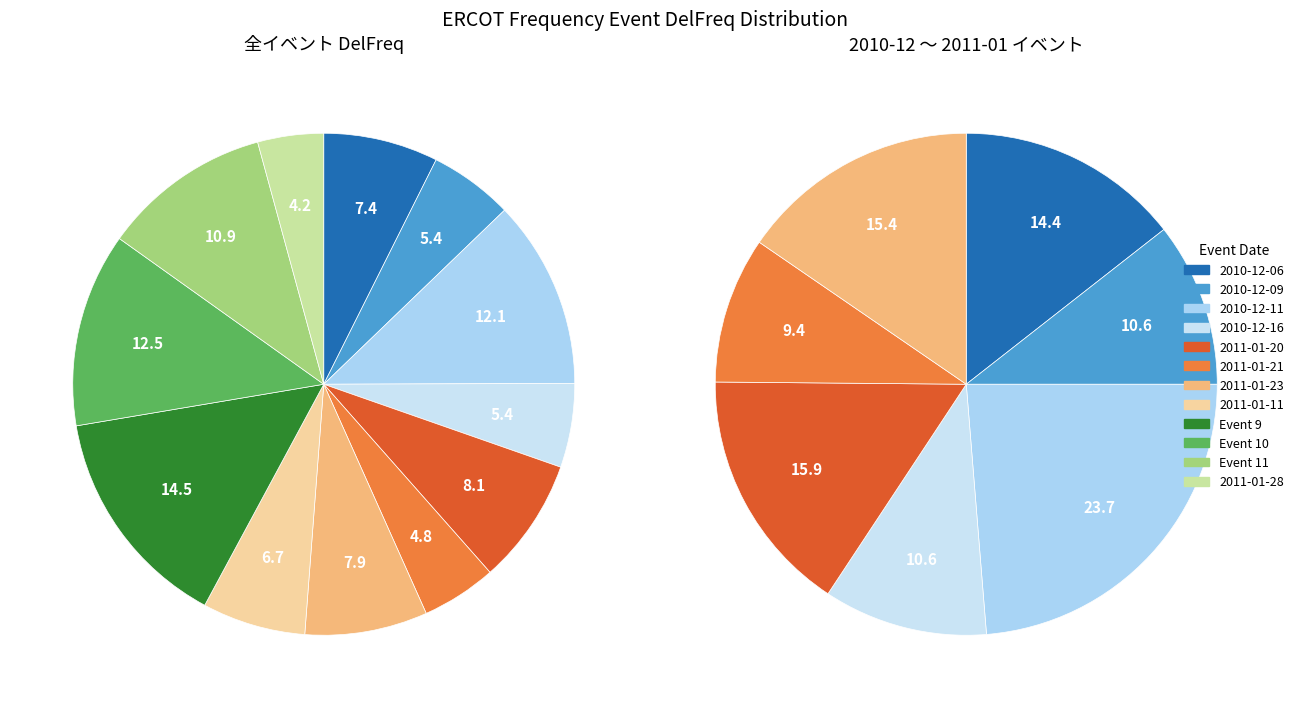

To the nearest percent, what is the difference between the 2010-12-16 and Event 9 slice percentages?

9%